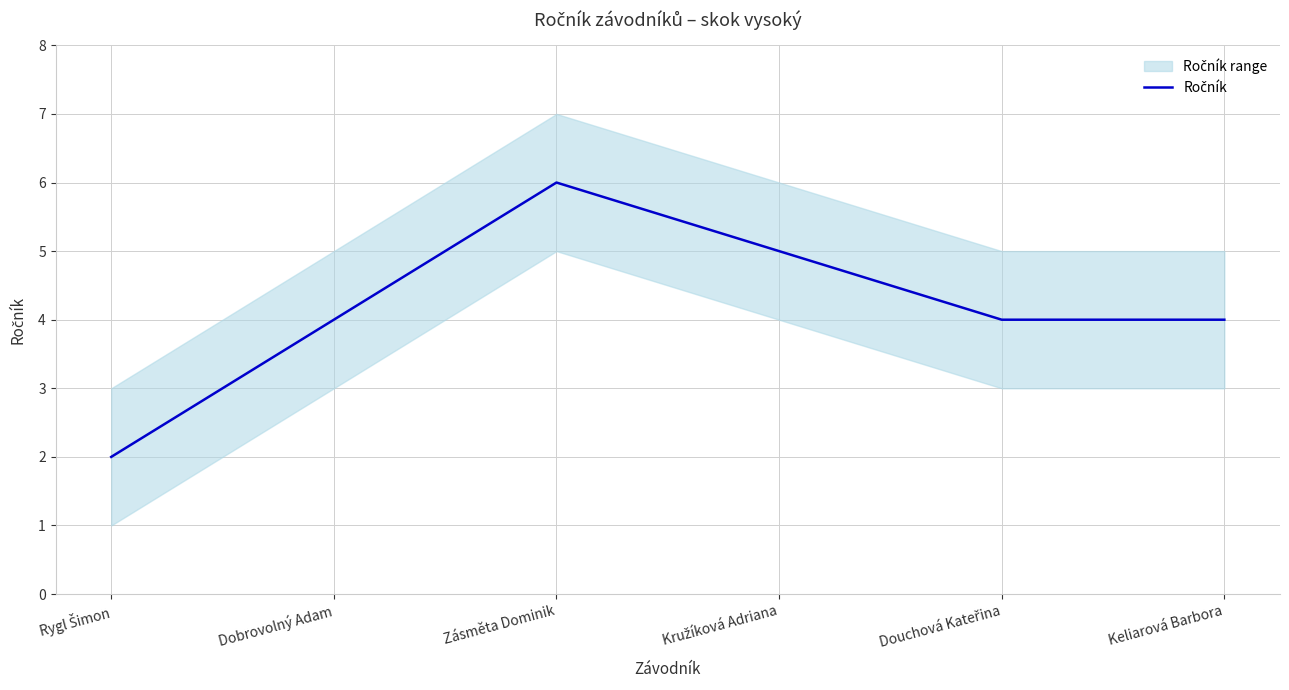

How many distinct data groups are displayed?

1